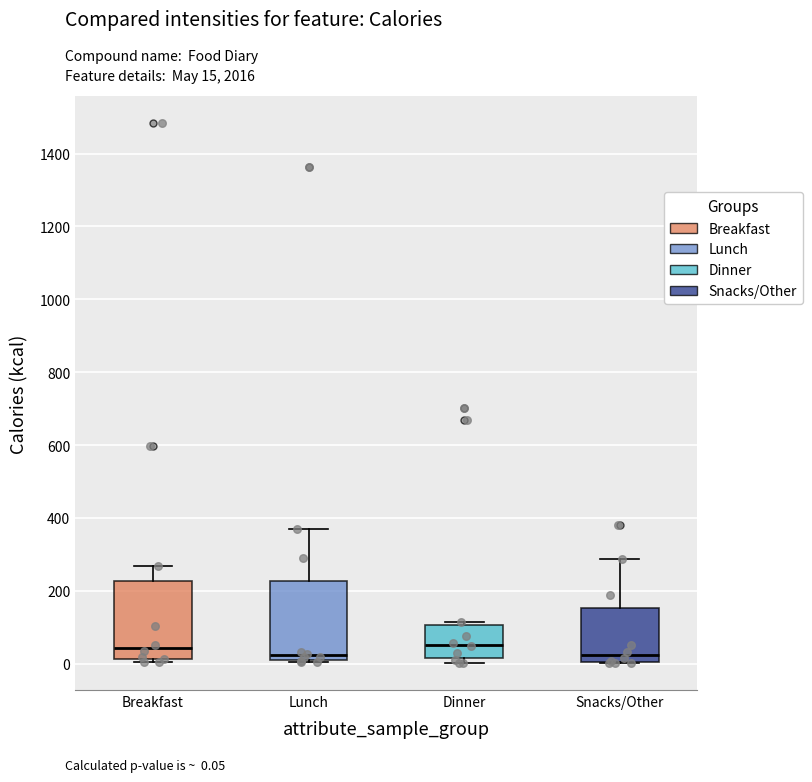

Reading left to right, transcribe this box plot: for each box, give where its median line is, the range the box spans, and where its two whiskers end, as read against the y-axis. The values are not printed on the chart, so give them approximately, as read against the axis.

Breakfast: median 40, box 20 to 220, whiskers 0 to 260
Lunch: median 20 (just above the box's lower edge), box 20 to 220, whiskers 0 to 360
Dinner: median 60, box 20 to 100, whiskers 0 to 120
Snacks/Other: median 20, box 0 to 160, whiskers 0 to 280